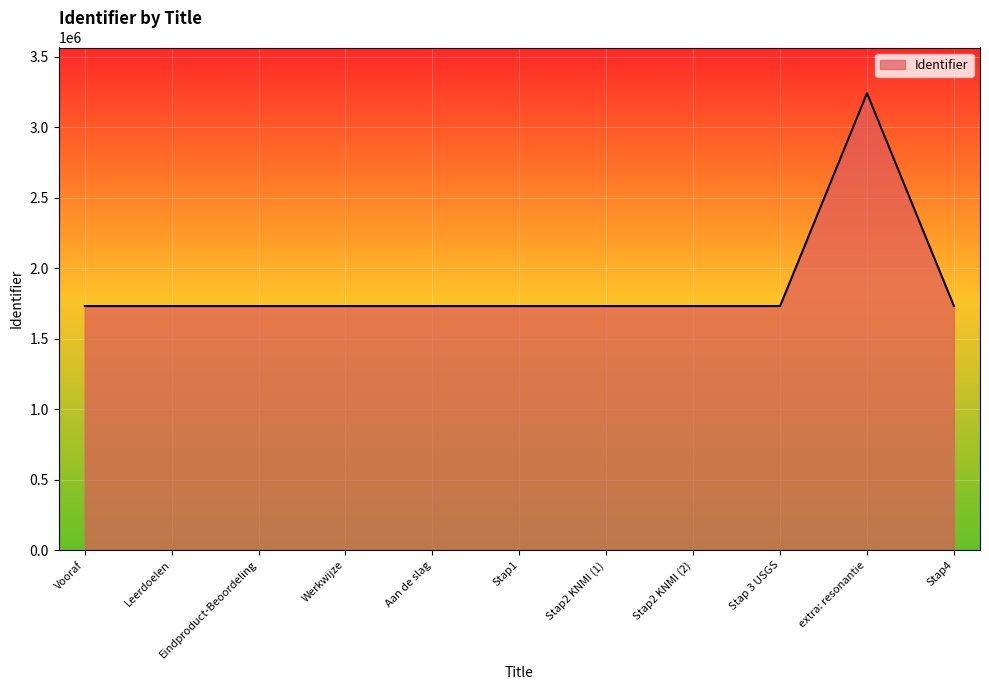

What is the greatest value displayed?

3242944